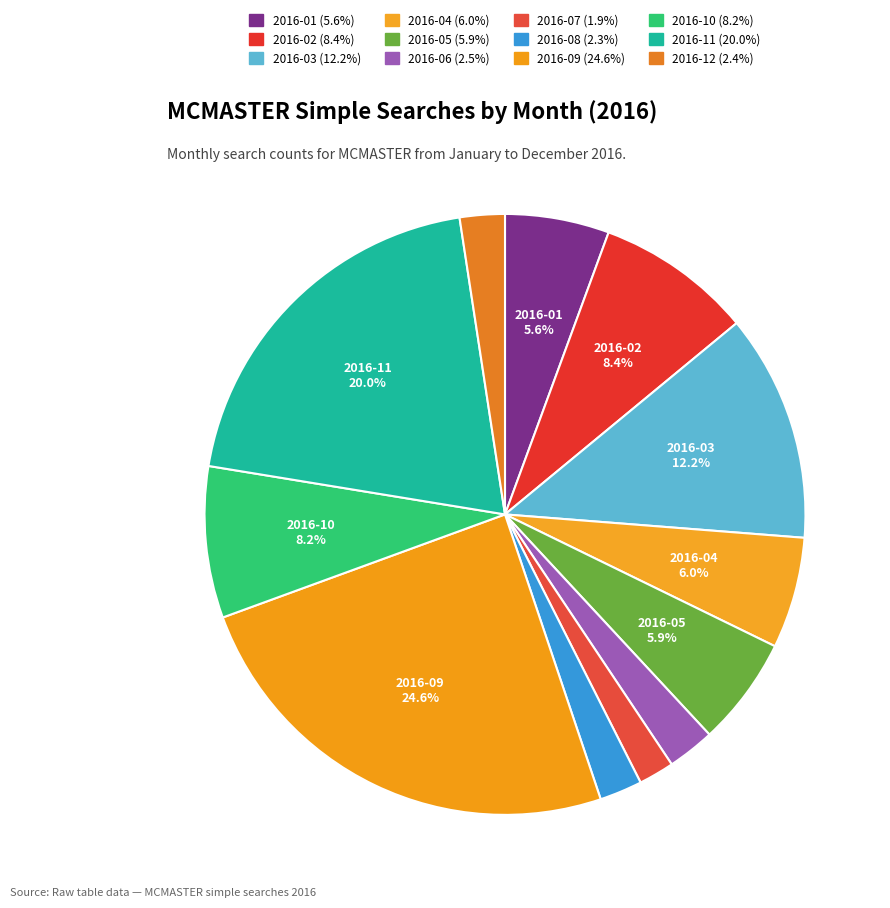

To the nearest percent, what is the difference between the largest and smallest slice percentages?

23%